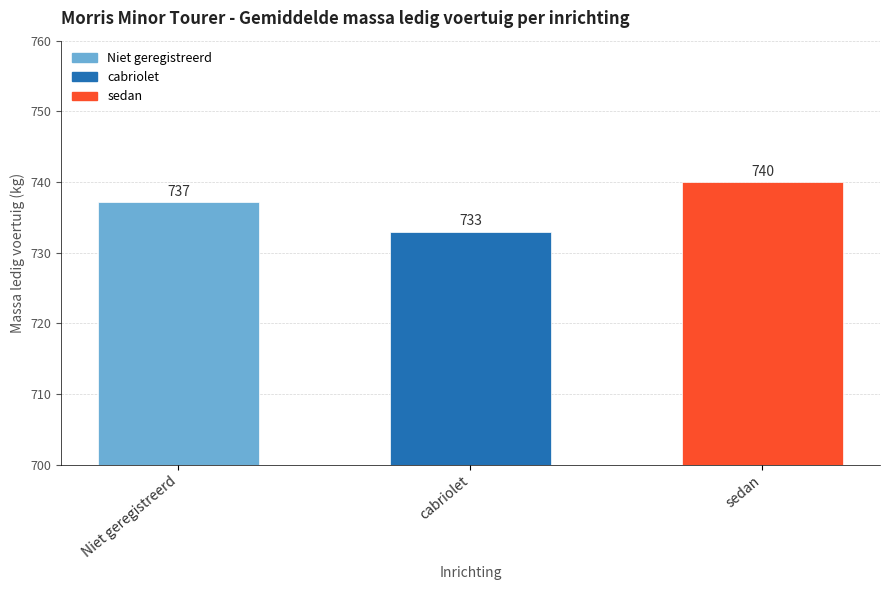

What is the smallest value displayed?

732.9